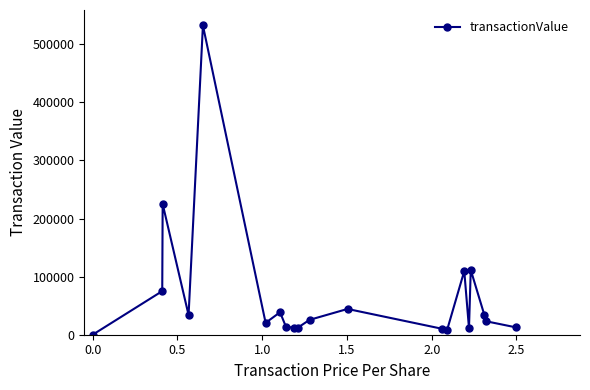

True or false: there are more than 1 points higher than both neighbors.

True